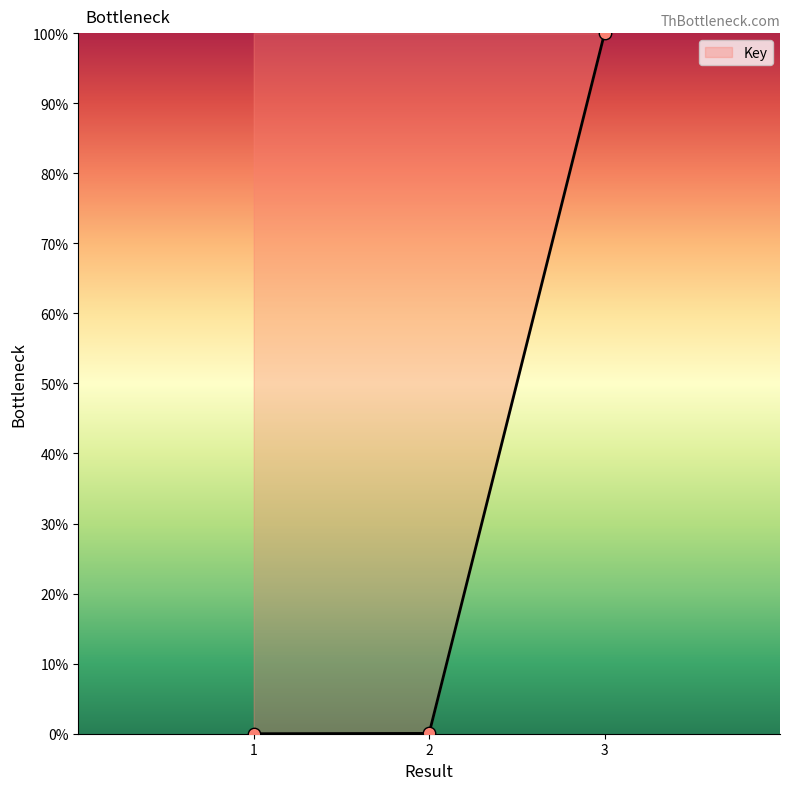

What is the change in value from 1 to 3?

+100.0